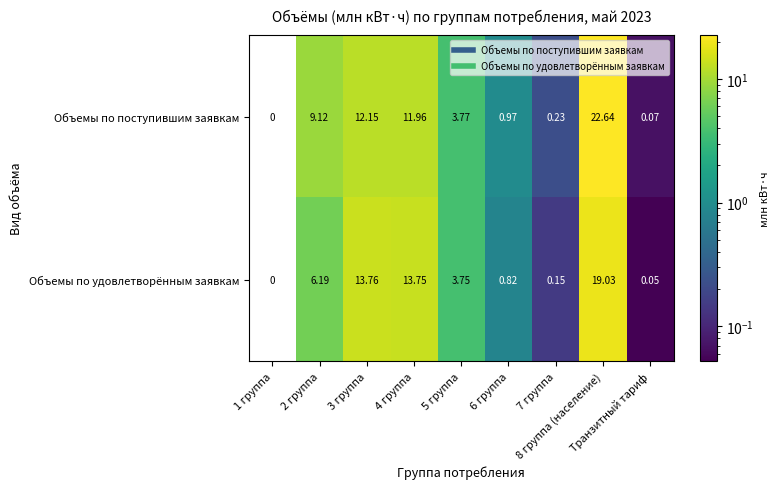

How many data points in Объемы по удовлетворённым заявкам are less than 3?

4